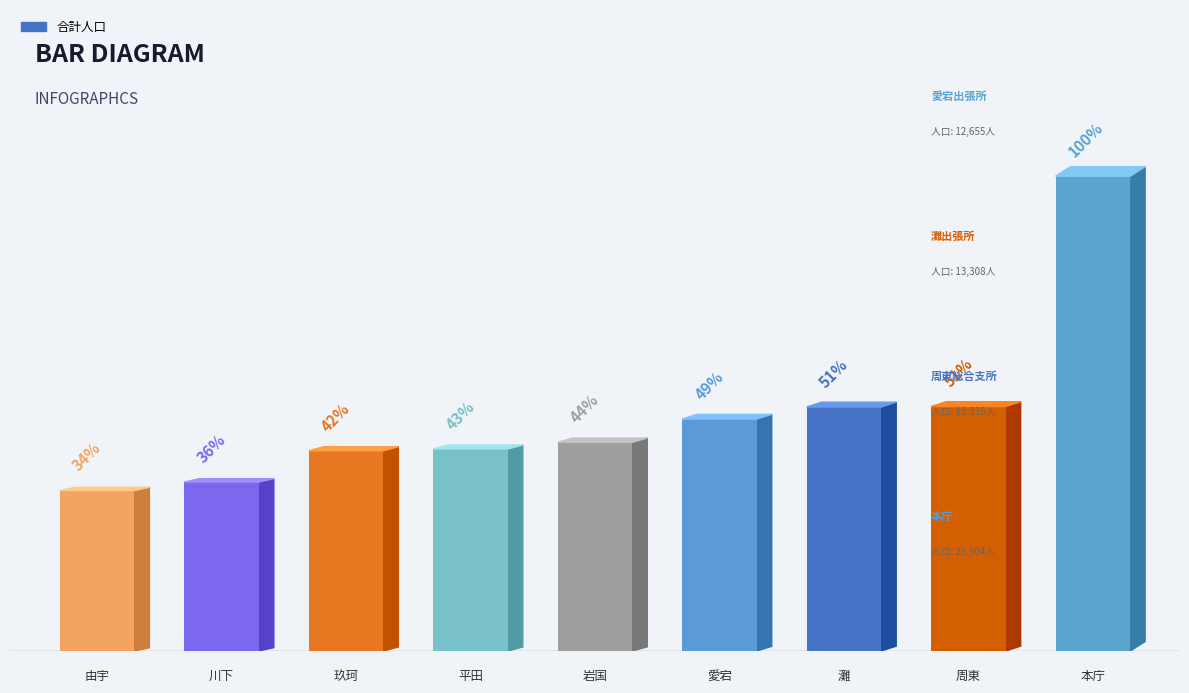

How many bars are there in total?

9